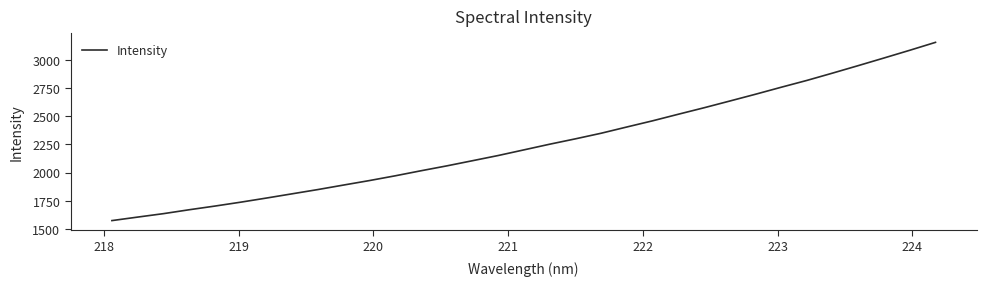

What is the difference between the maximum and minimum values?

1579.8